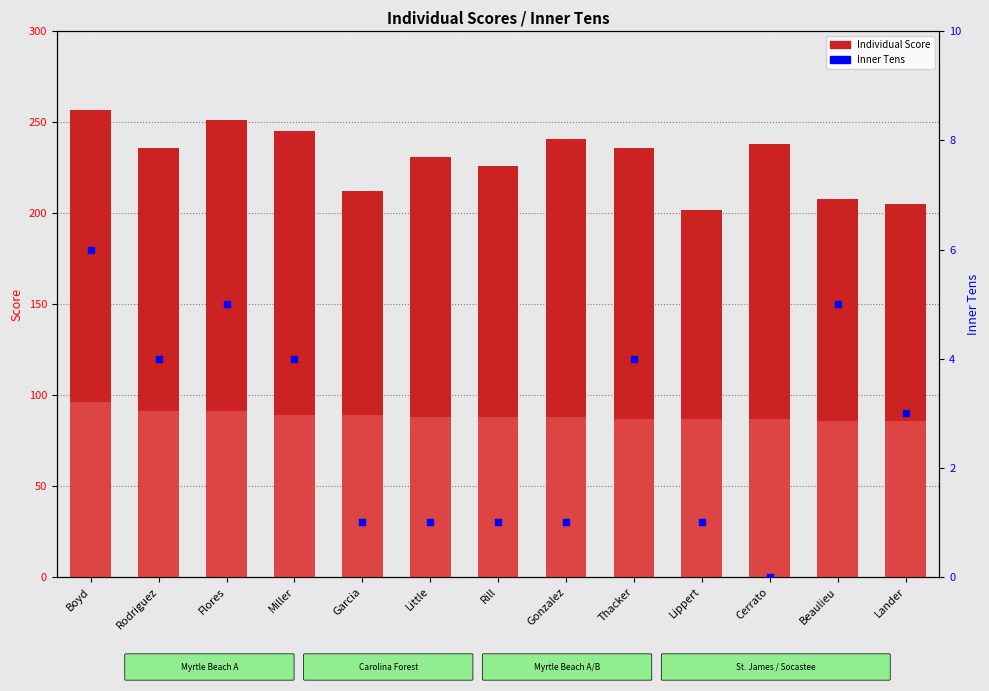

Which series reaches the minimum Y coordinate?

Inner Tens (percentile)